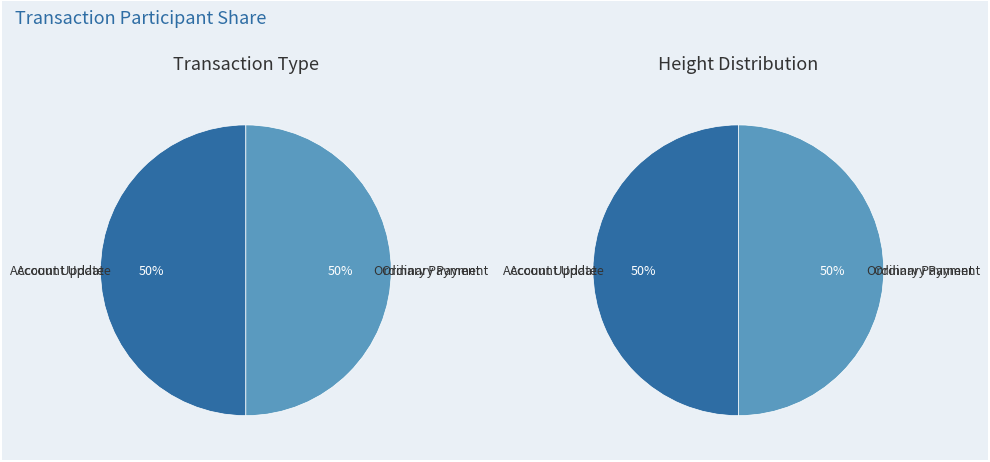

Which slice is the smallest?

Account Update